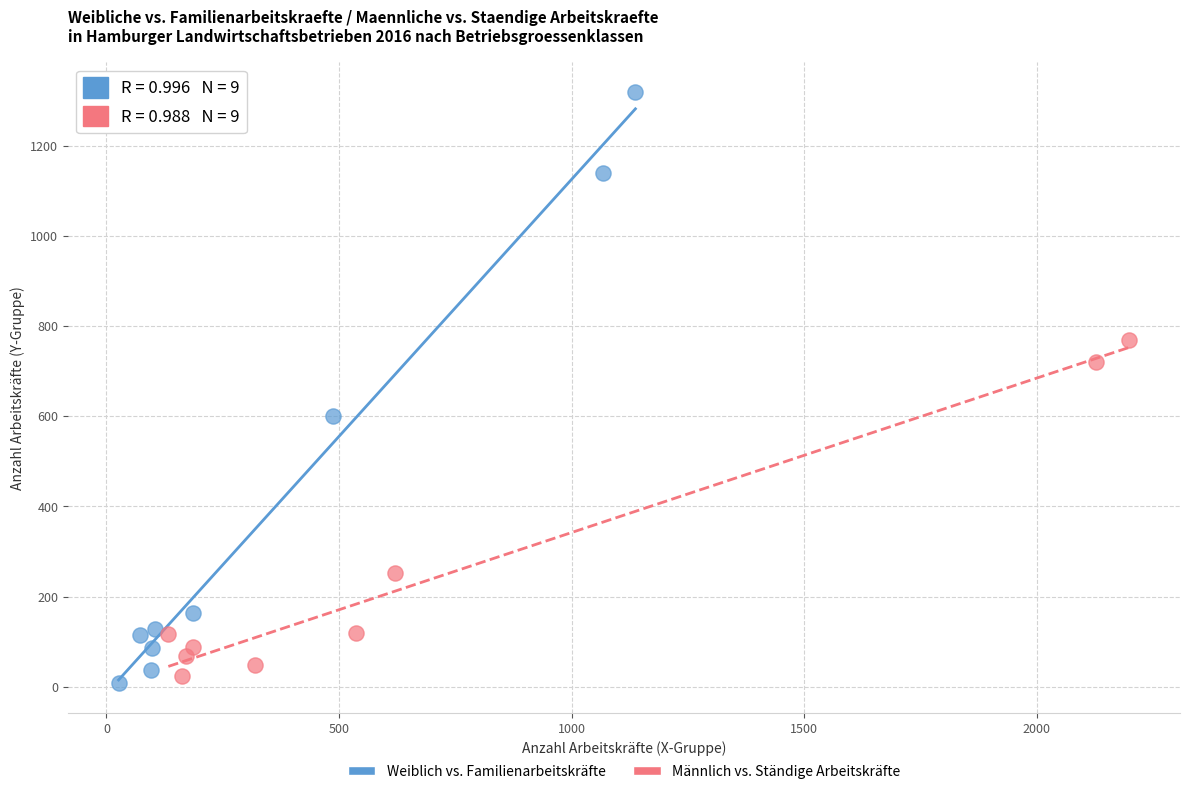

Which series has the largest Y range (max minus min)?

Weiblich vs. Familienarbeitskräfte